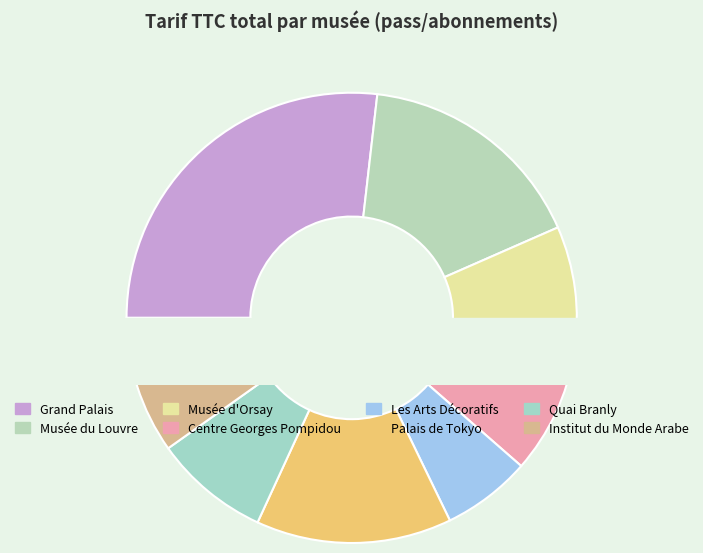

Count the number of slices in the pie.

8